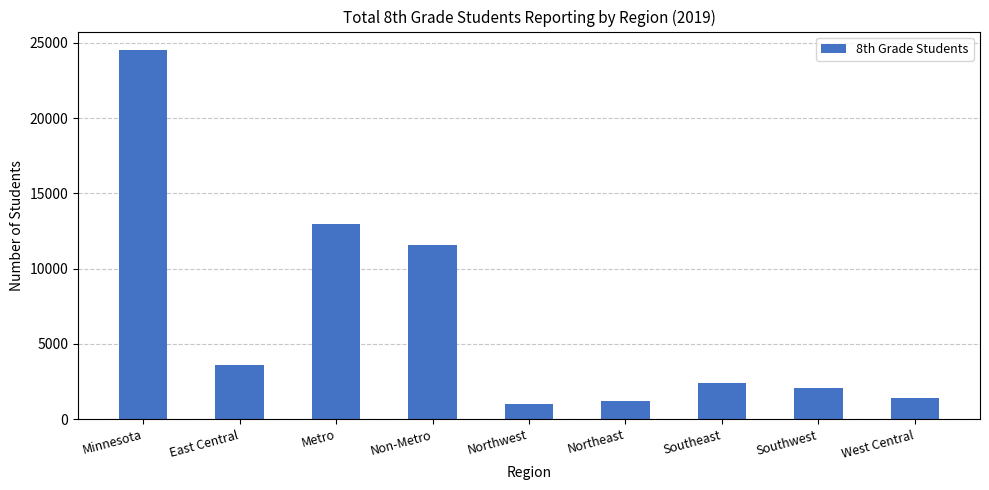

The chart shows a value of 4303 at Southeast. True or false?

False